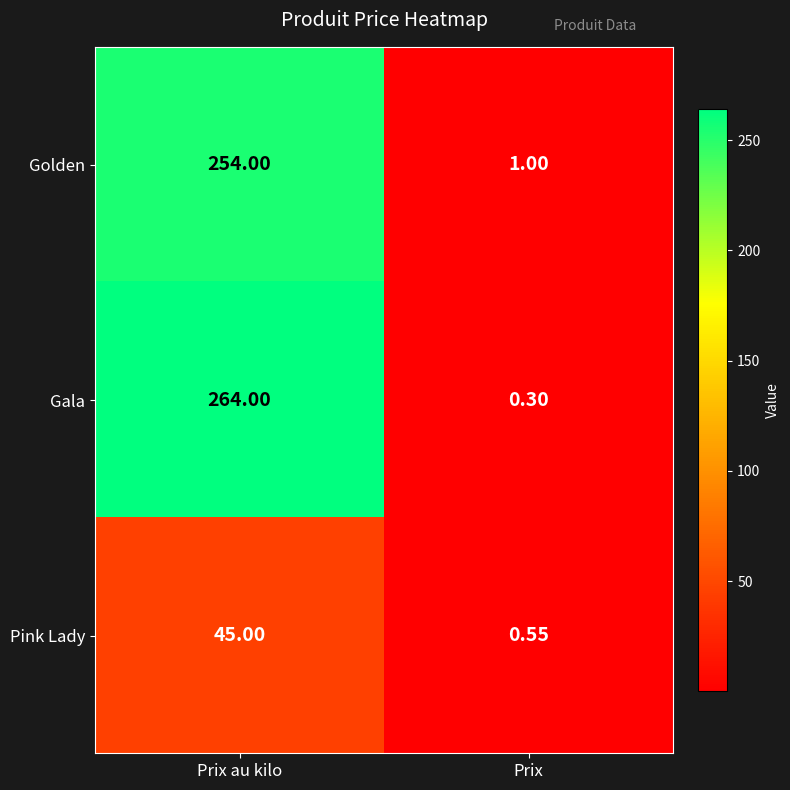

At Prix au kilo, list the series in order from smallest to largest.

Pink Lady, Golden, Gala